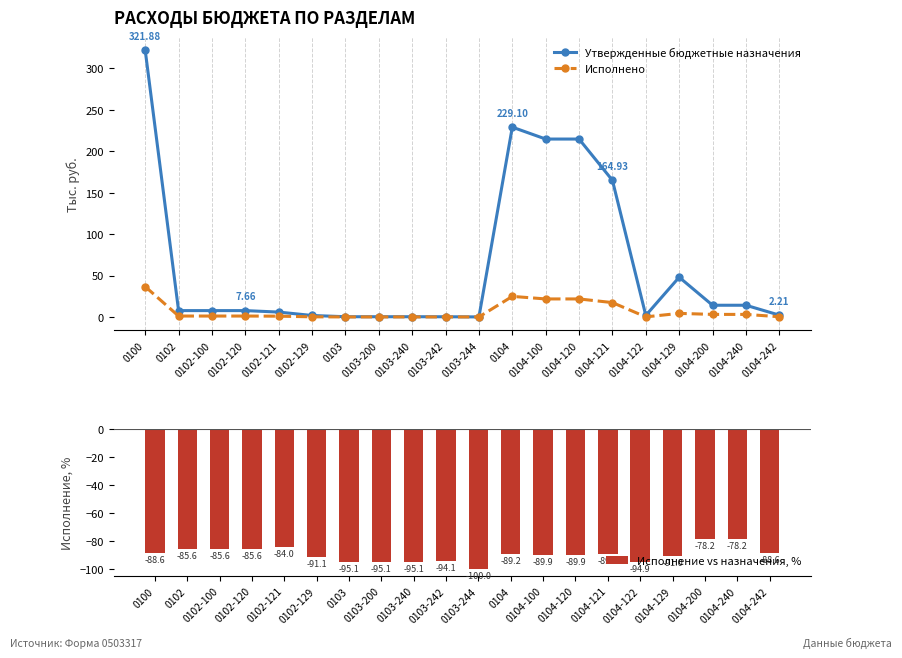

What is the spread (max minus min) of values at 0104-100?

304.6